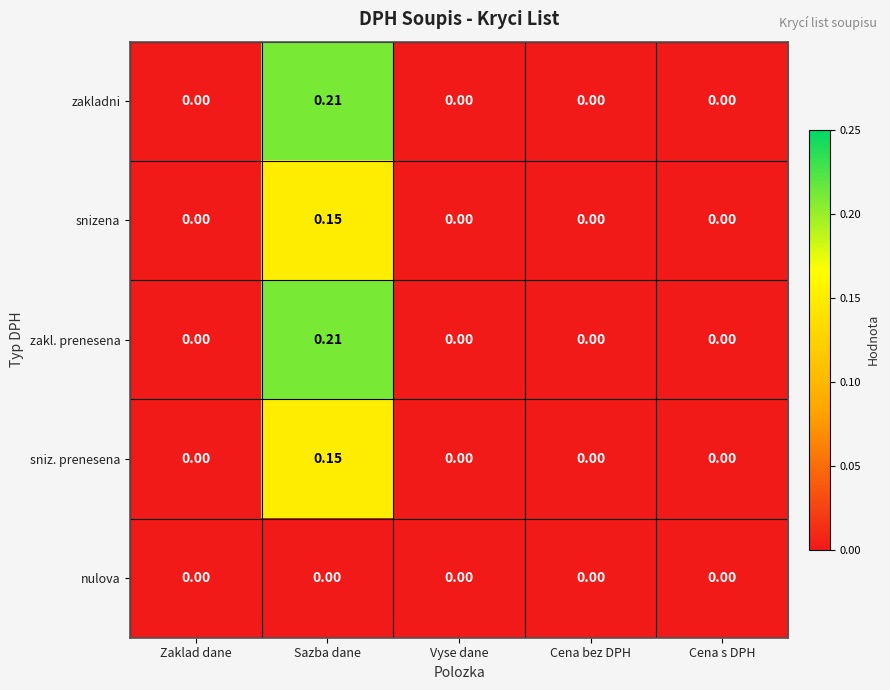

At which category is the sum across all series the highest?

Sazba dane